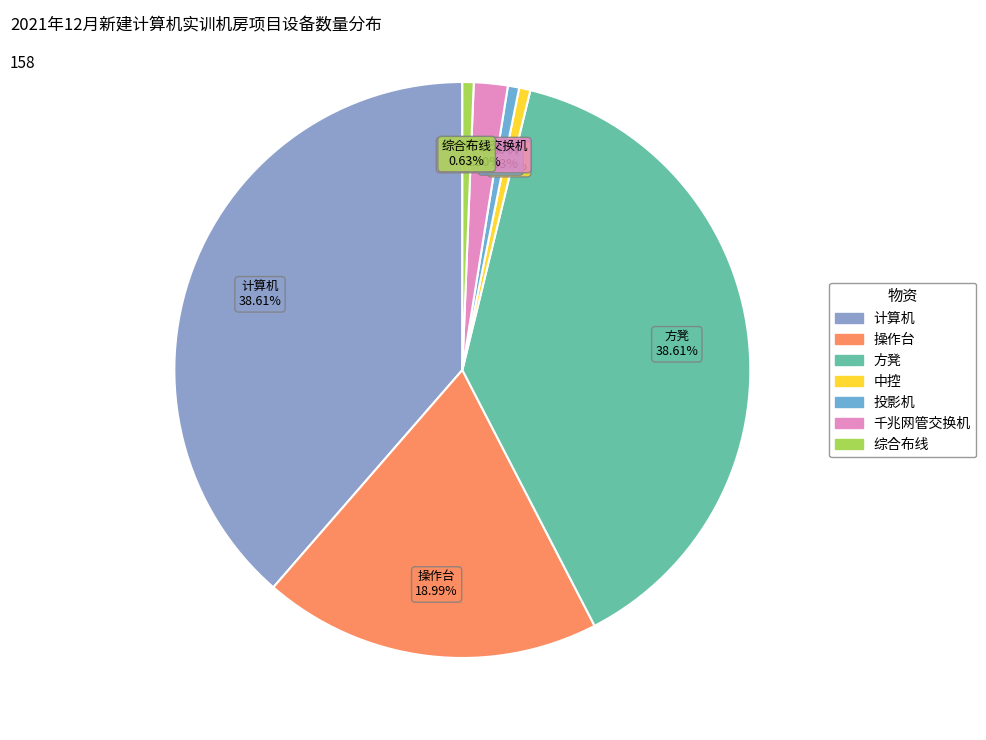

Is 综合布线 the majority of the pie?

No